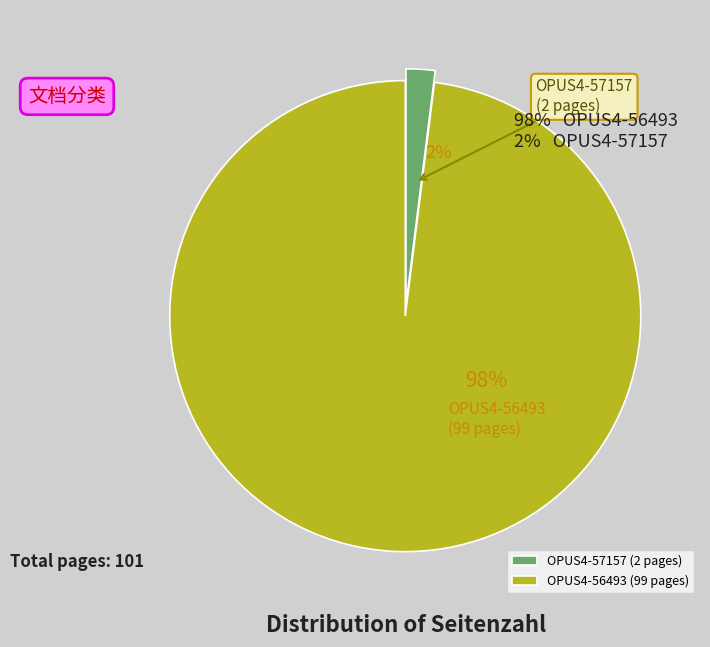

Is the sum of OPUS4-57157 and OPUS4-56493 greater than half?

Yes